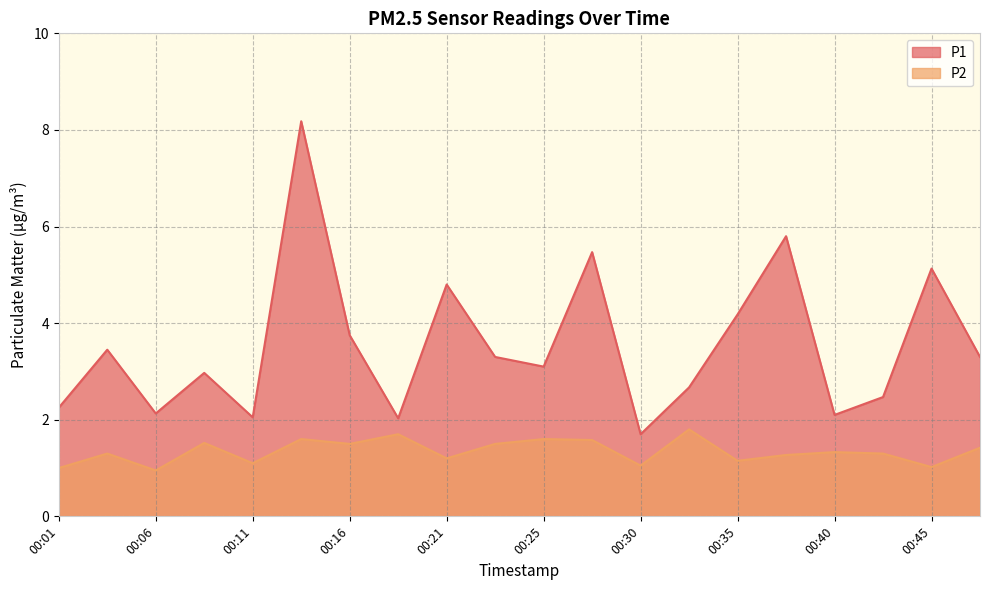

Which has a higher value, 00:47 or 00:01?

00:47